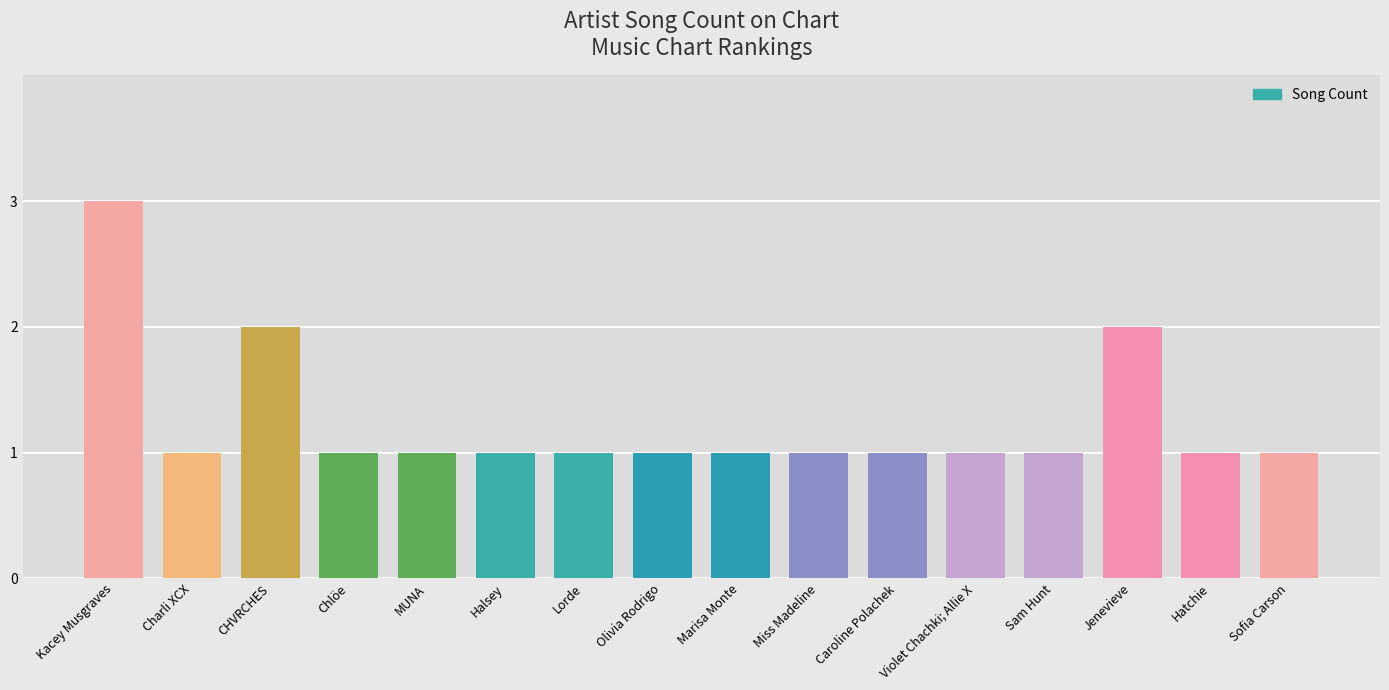

The value at Kacey Musgraves is 3. True or false?

True